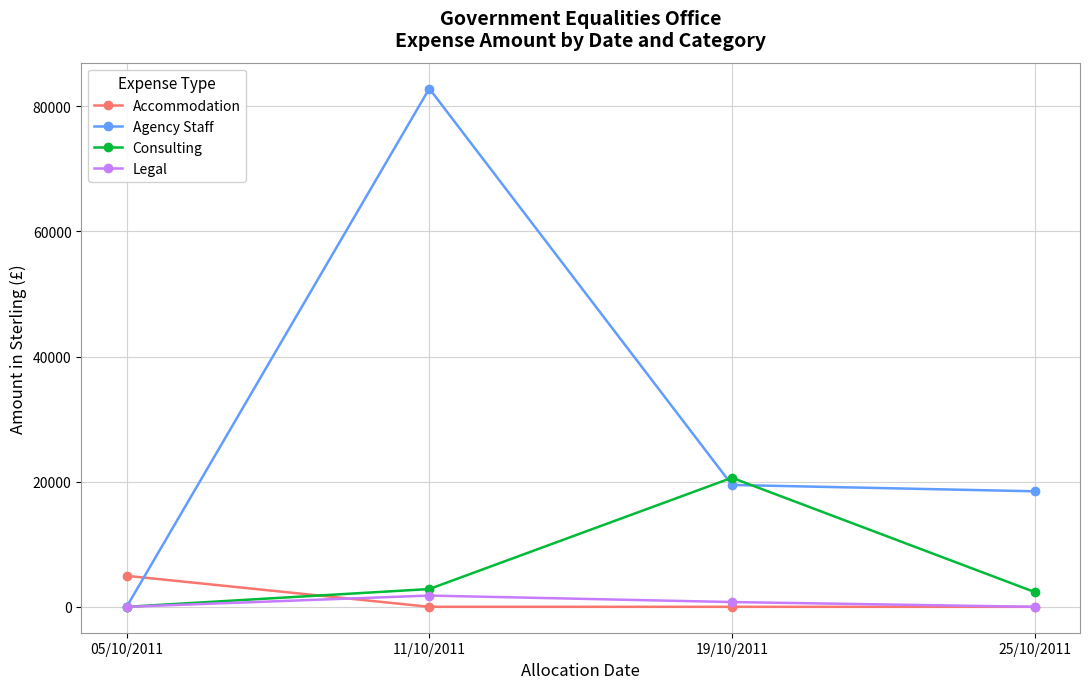

How many values in Consulting are above zero?

3